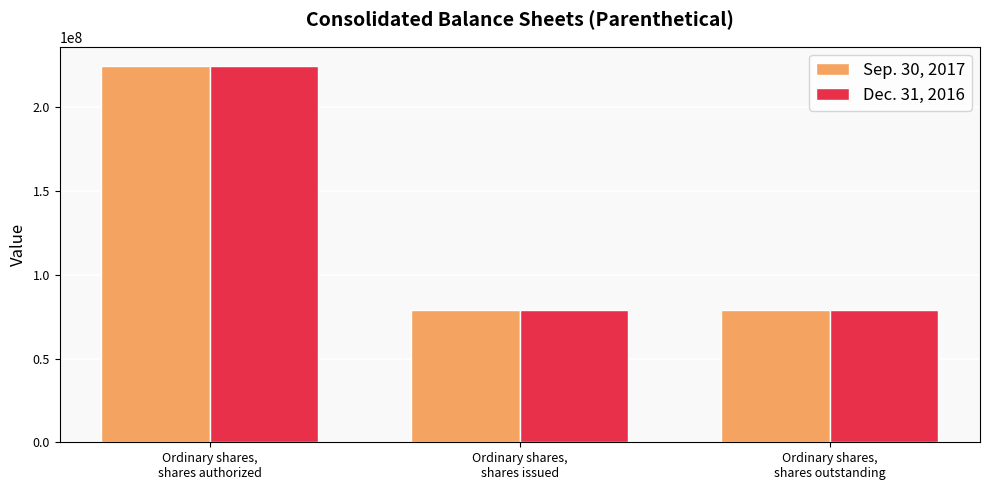

Count the number of data series in this chart.

2